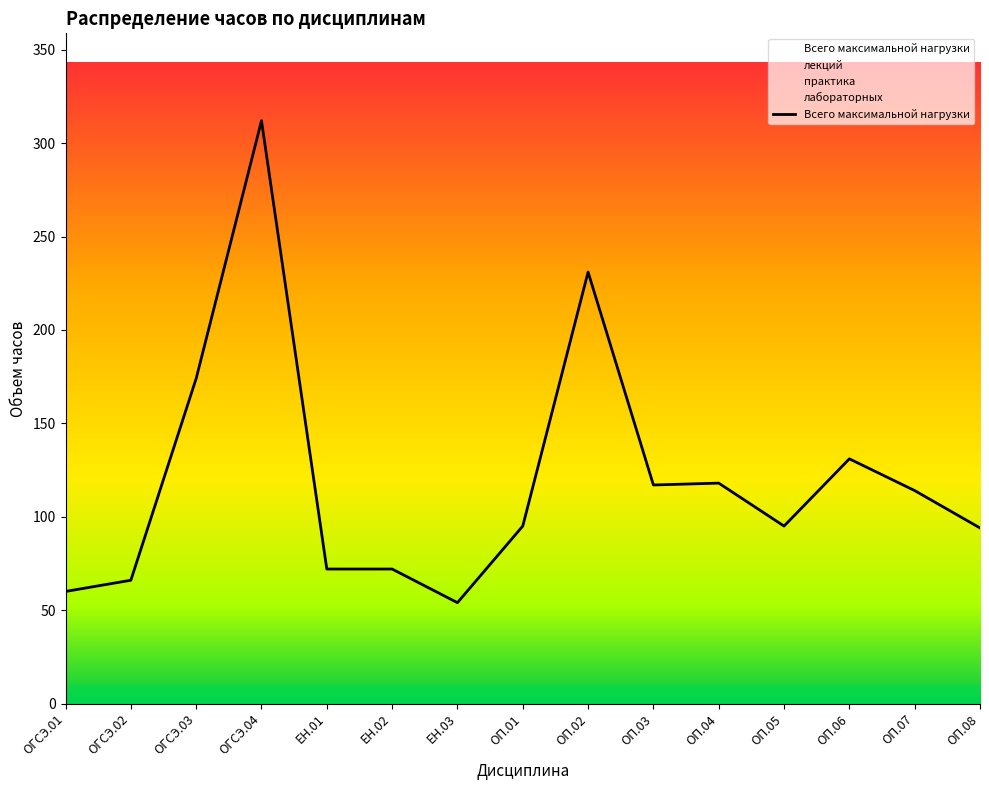

What are all the series names shown in the legend?

Всего максимальной нагрузки, лекций, практика, лабораторных